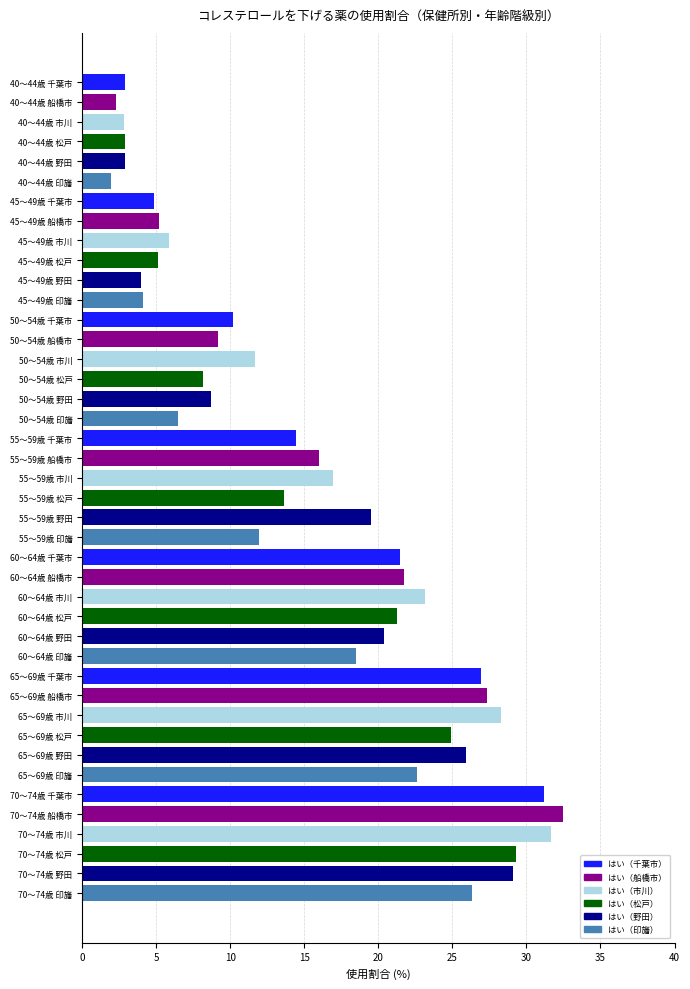

How many data points in はい（千葉市） are above 14?

4